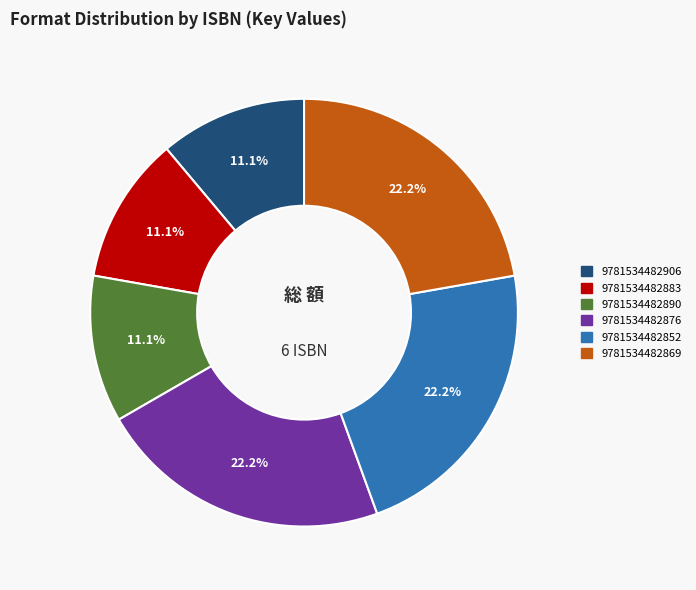

Do 9781534482883 and 9781534482906 together represent more than half of the pie?

No